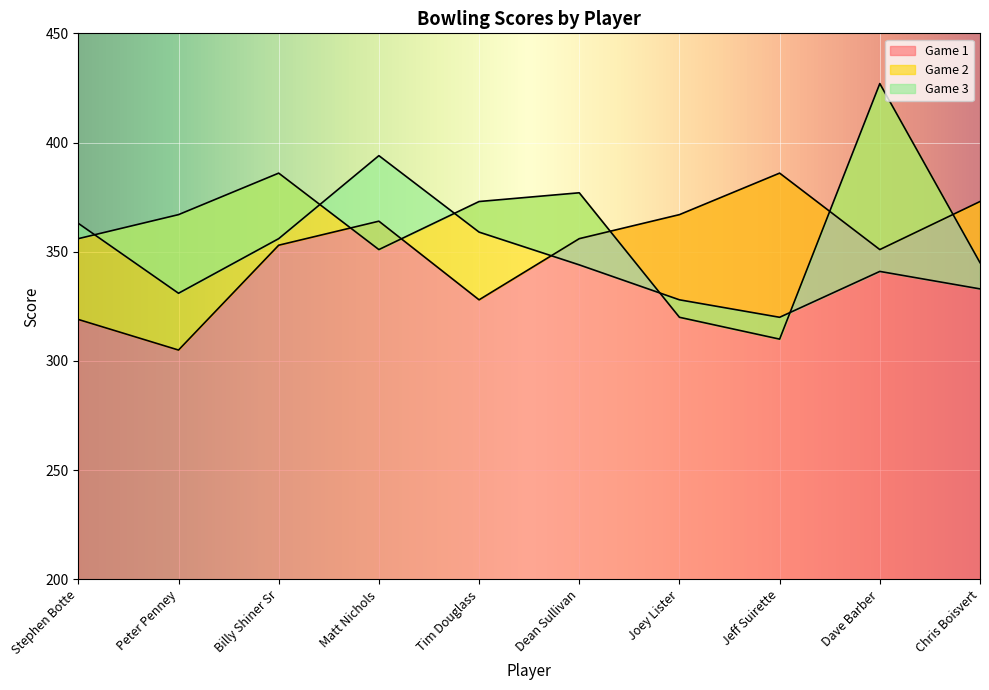

What is the sum of all Game 3 values?

3469